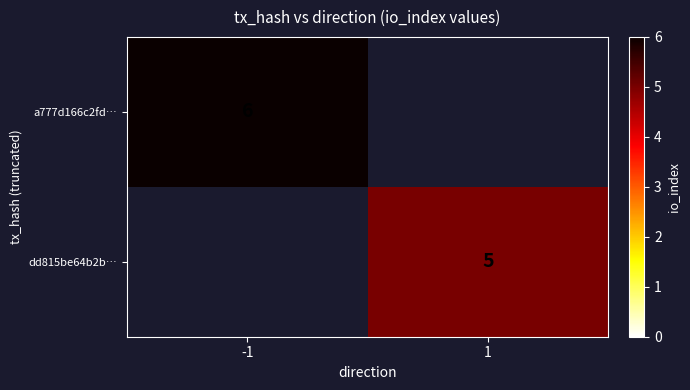

What is the difference between the highest and lowest values at 1?

5